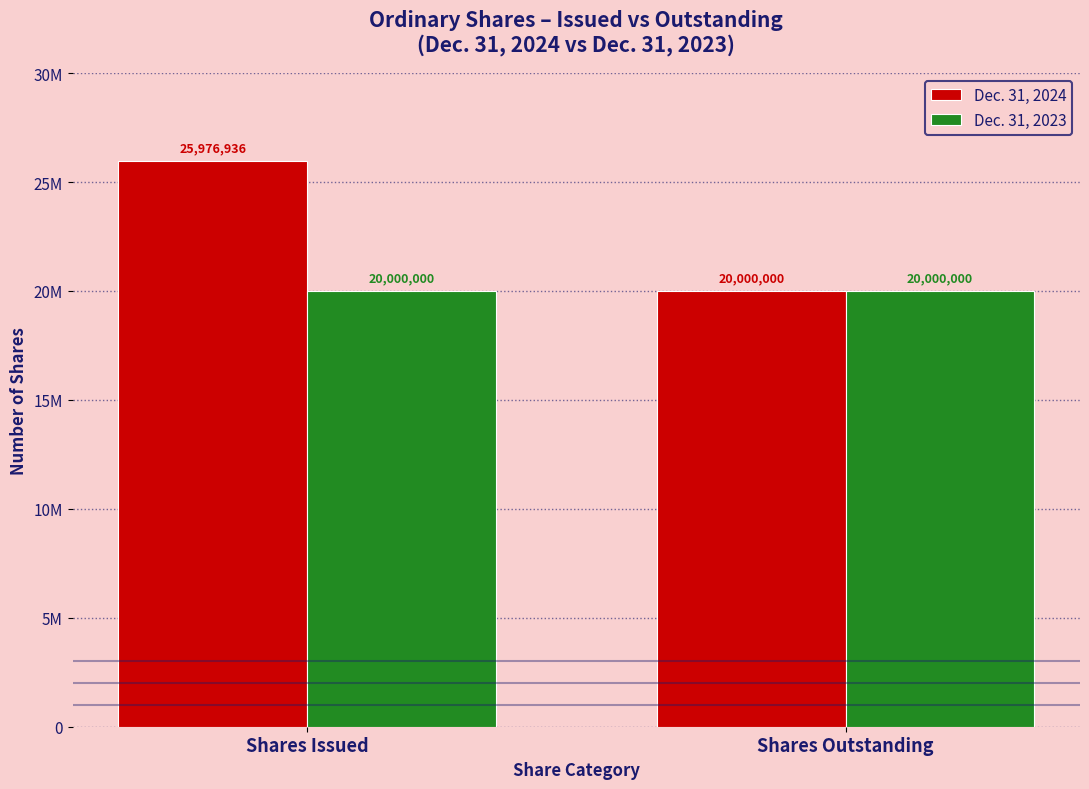

True or false: Dec. 31, 2023 has a value of 33987786 at Shares Issued.

False